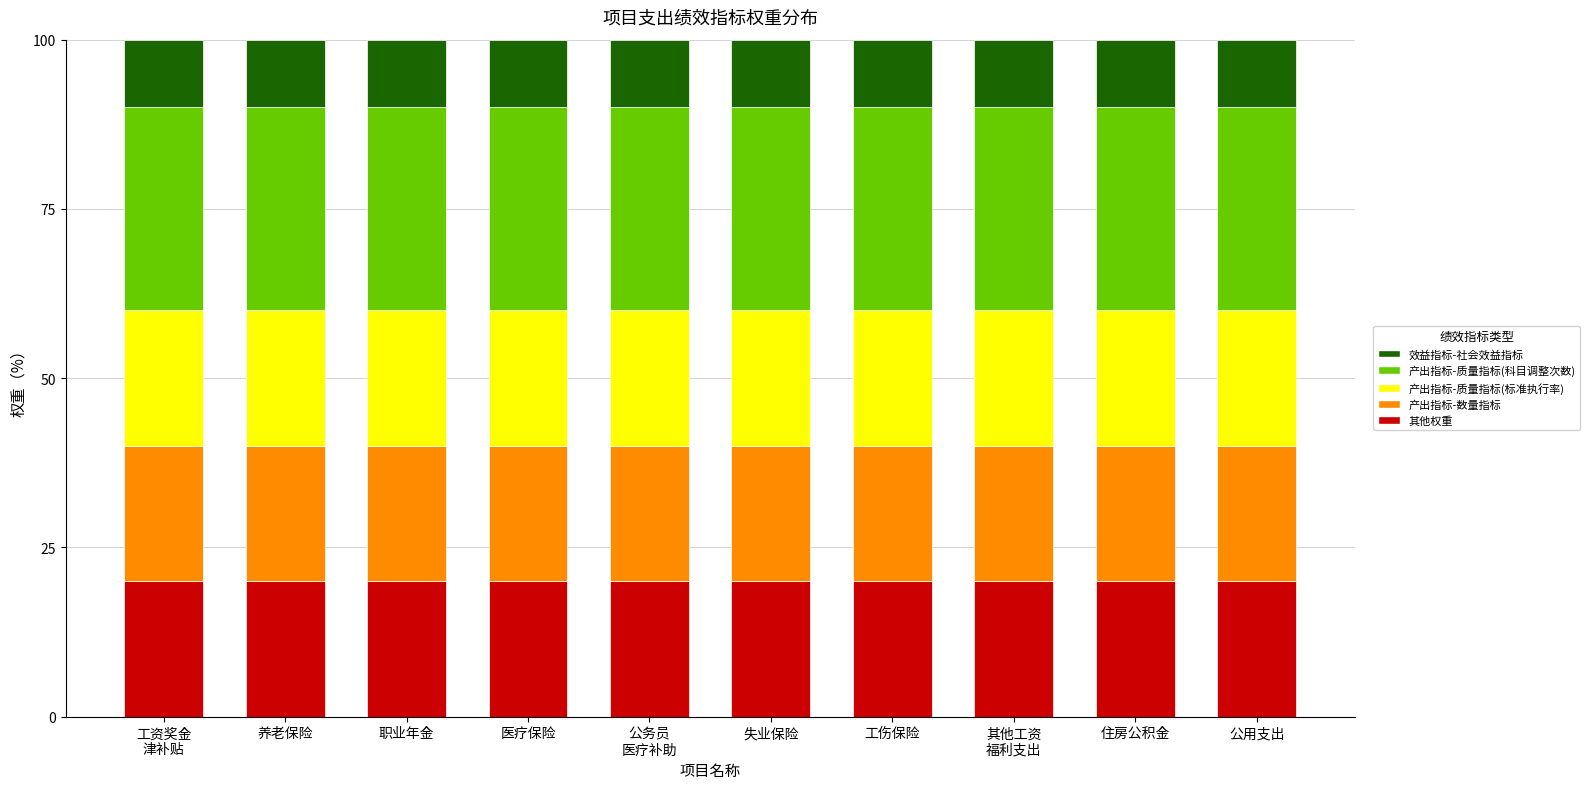

Read the 产出指标-数量指标 value at 职业年金.

20